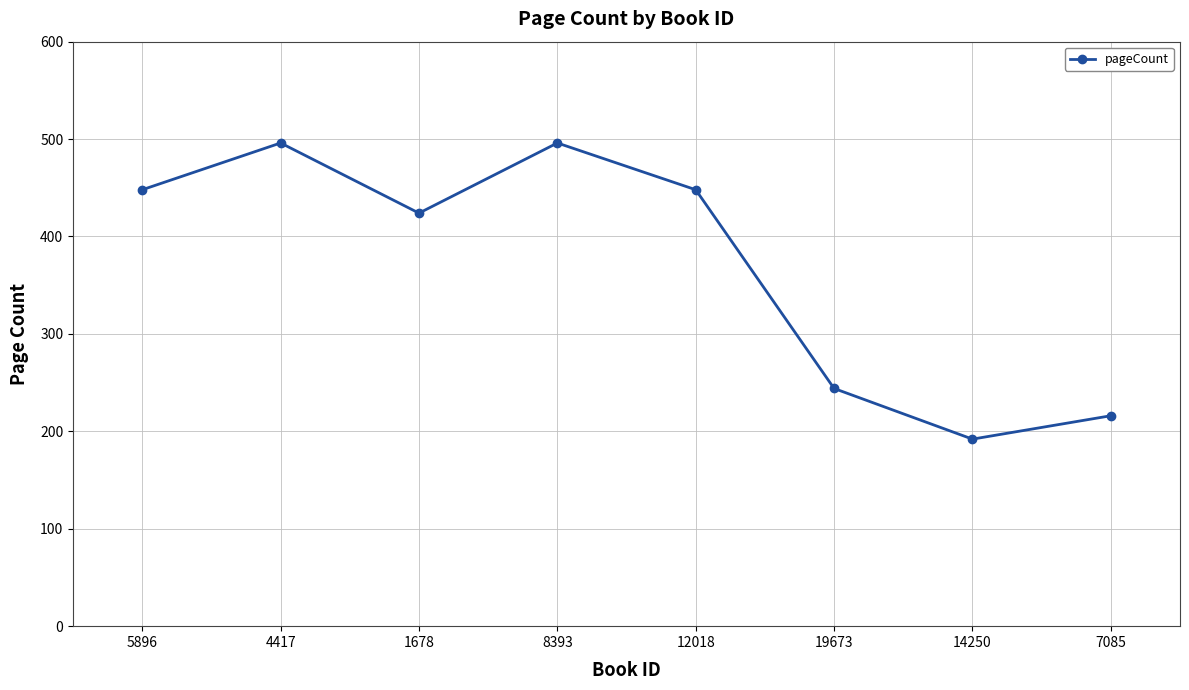

Where is the first local minimum?

1678